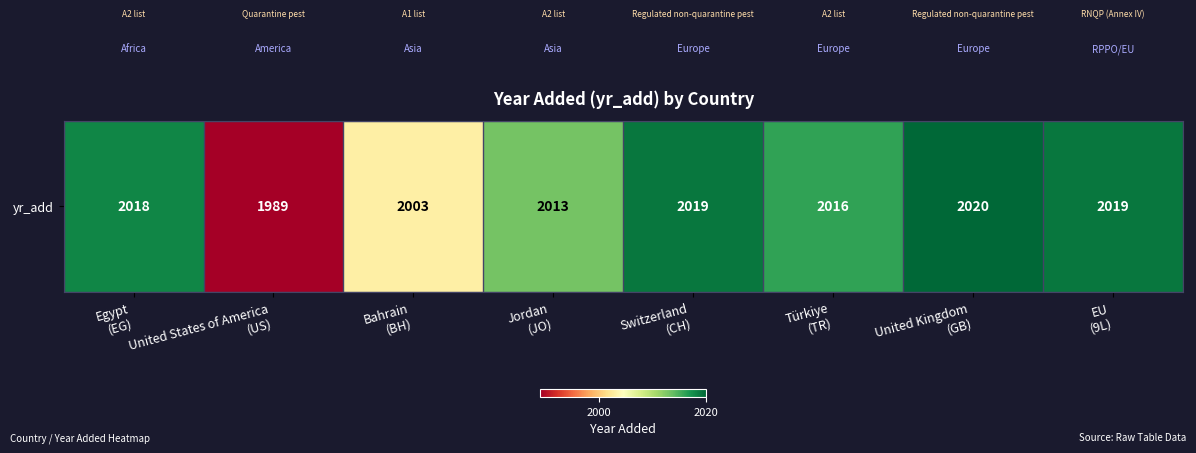

What is the sum of all values?

16097